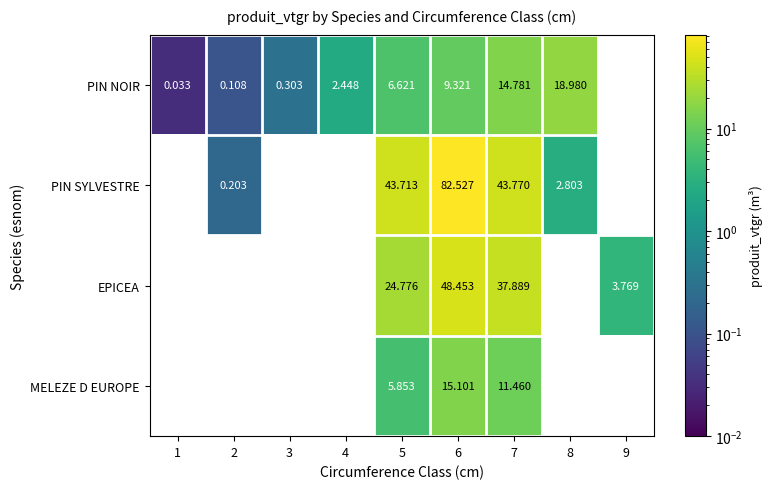

What is the maximum value shown in the chart?

82.5